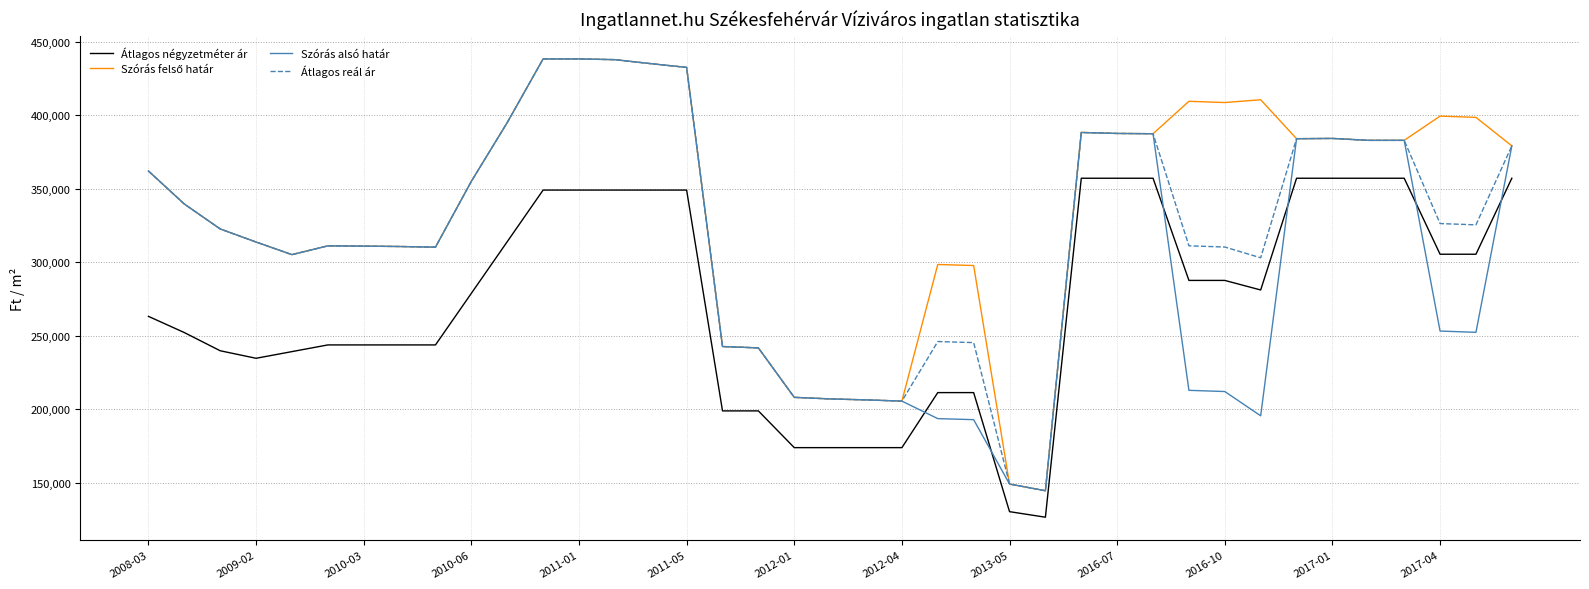

What is the maximum value for Szórás alsó határ?

438231